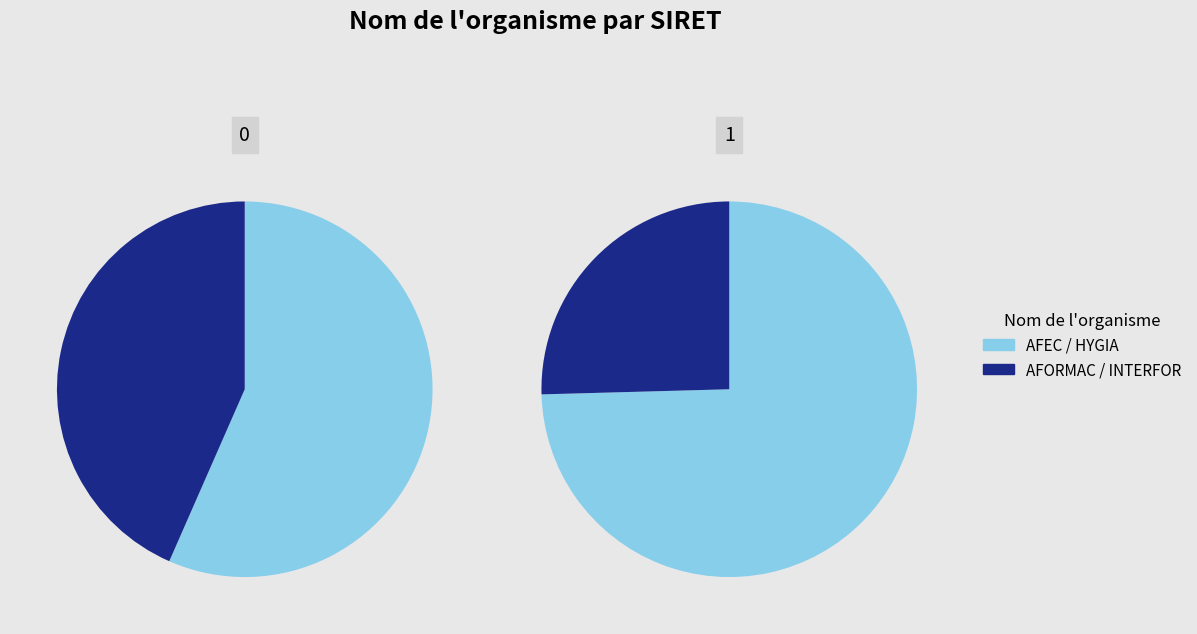

True or false: HYGIA GLOBAL INSTITUT accounts for 36% of the total.

False